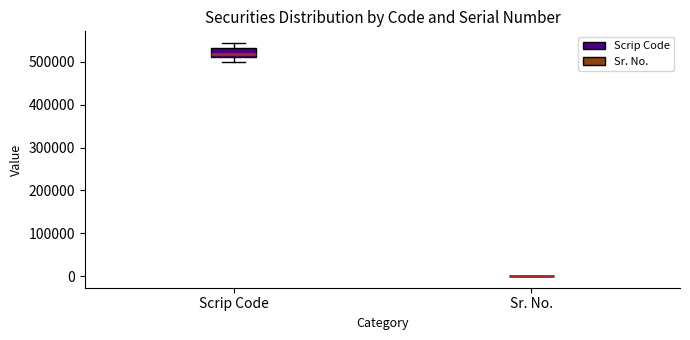

Reading left to right, read every box against the y-axis: the position of its median line, the range the box covers, and the ends of its whiskers. The values are not printed on the chart, so give them approximately, as read against the axis.

Scrip Code: median 520000, box 510000 to 530000, whiskers 500000 to 540000
Sr. No.: box collapsed to a line at 0, whiskers 0 to 0